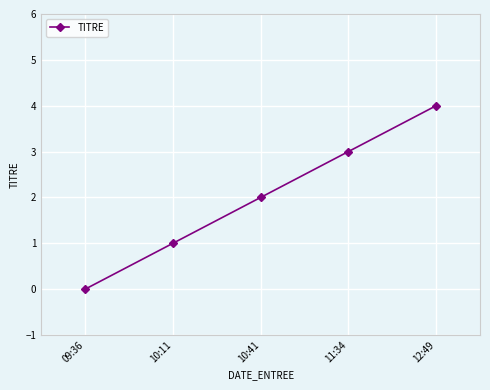

What is the label of the 2nd point from the left?

10:11